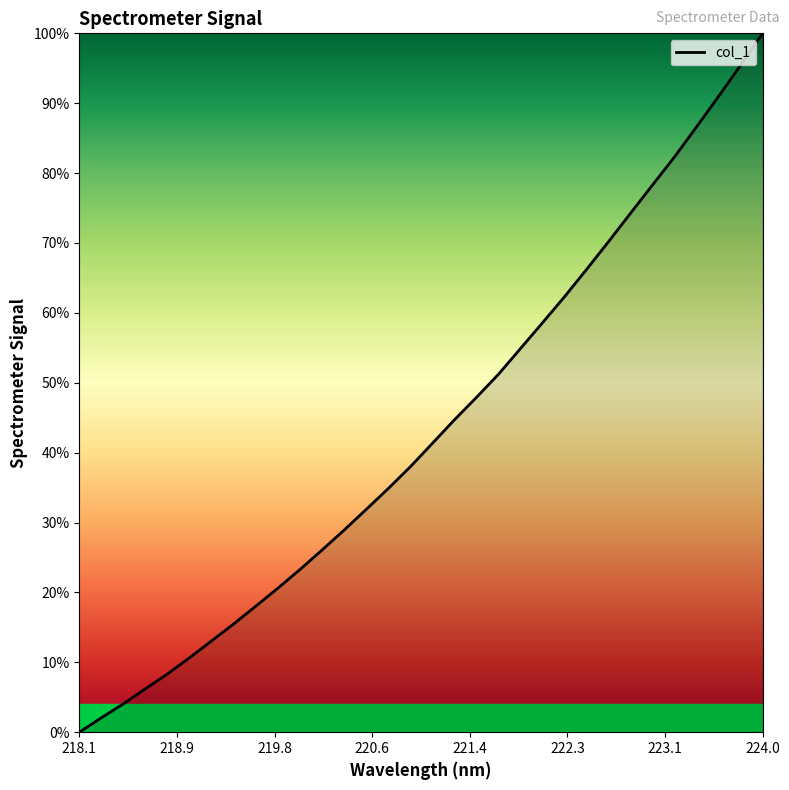

What is the difference between the maximum and minimum values?

100.0